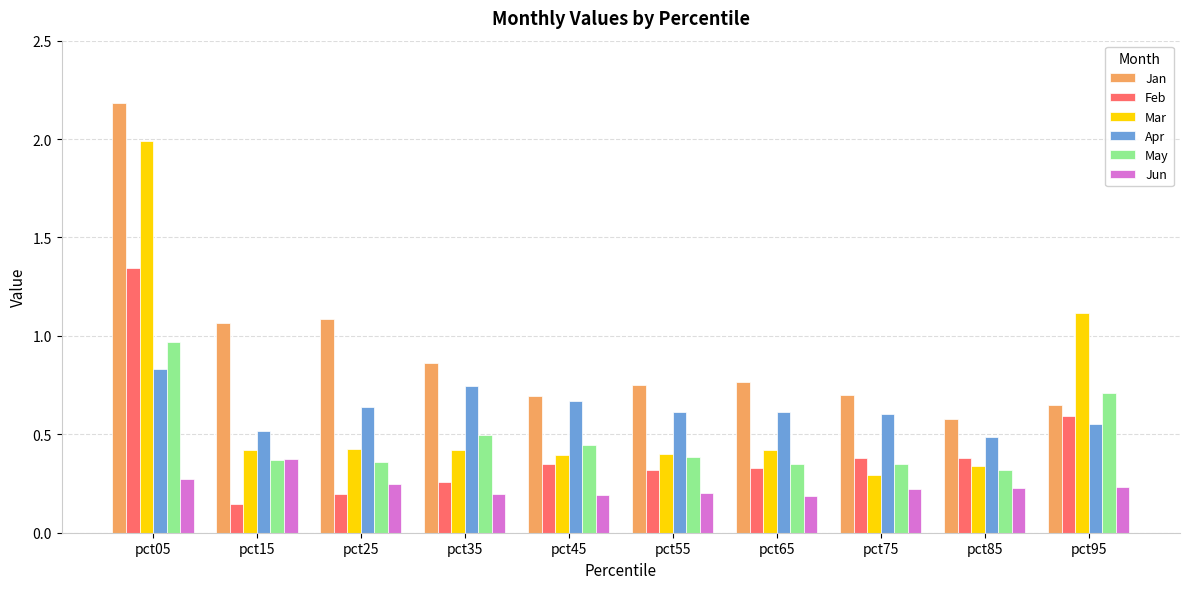

How many bars are there in total?

60